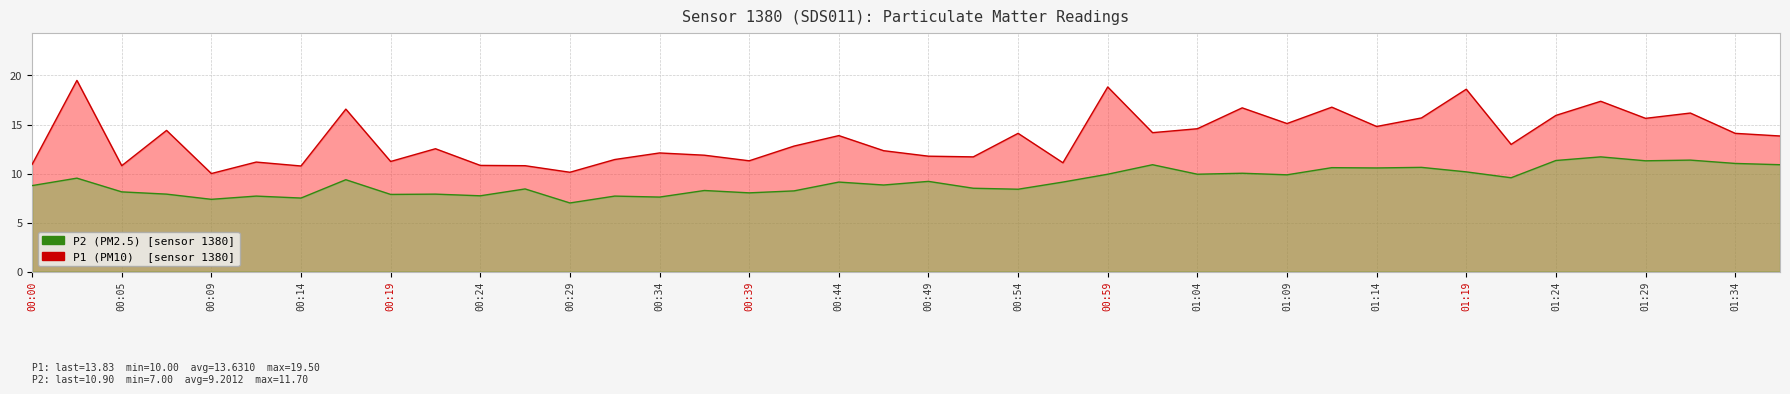

What is the label of the 38th point from the right?

00:05